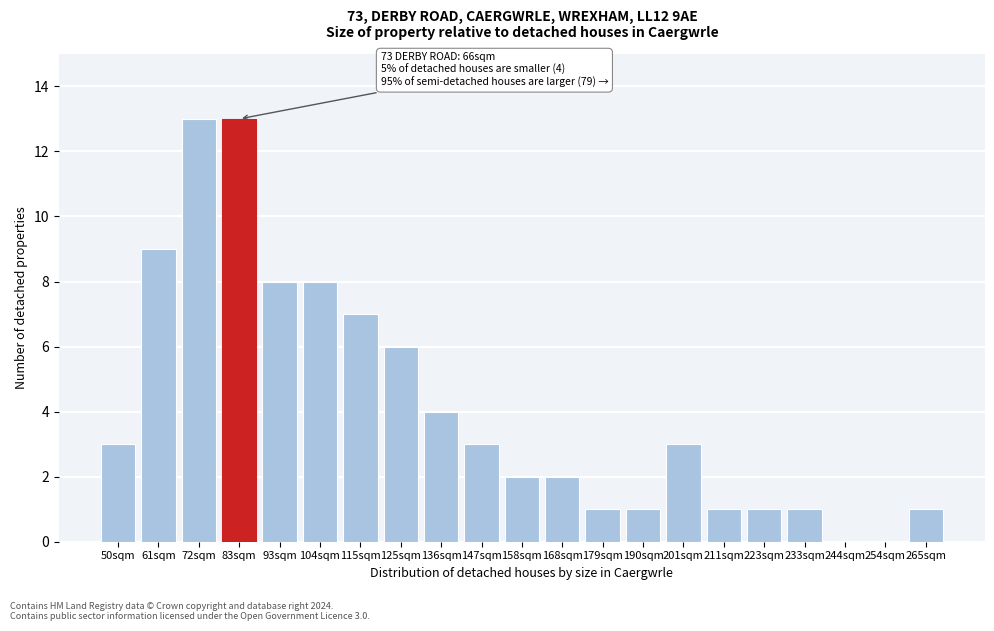

Reading left to right, what are all the values shown in this chart?

50sqm=3	61sqm=9	72sqm=13	83sqm=13	93sqm=8	104sqm=8	115sqm=7	125sqm=6	136sqm=4	147sqm=3	158sqm=2	168sqm=2	179sqm=1	190sqm=1	201sqm=3	211sqm=1	223sqm=1	233sqm=1	244sqm=0	254sqm=0	265sqm=1